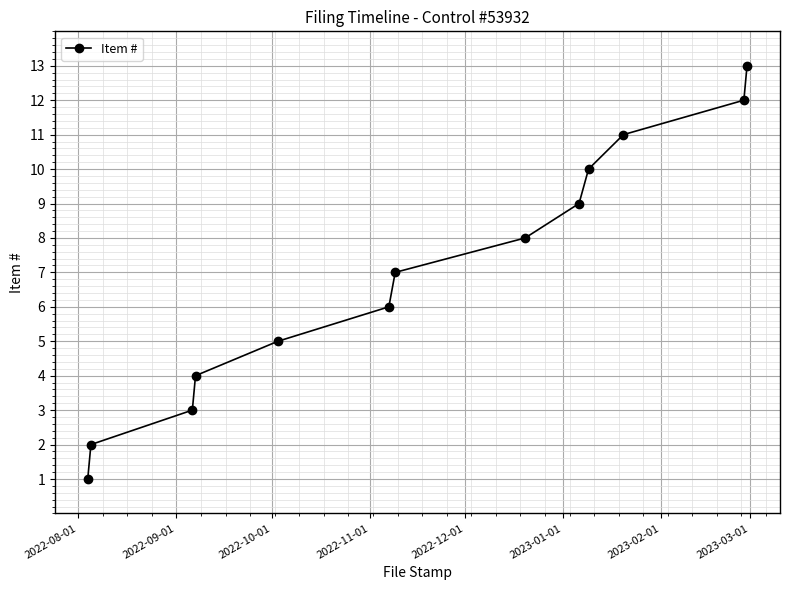

True or false: there are more than 0 points higher than both neighbors.

False